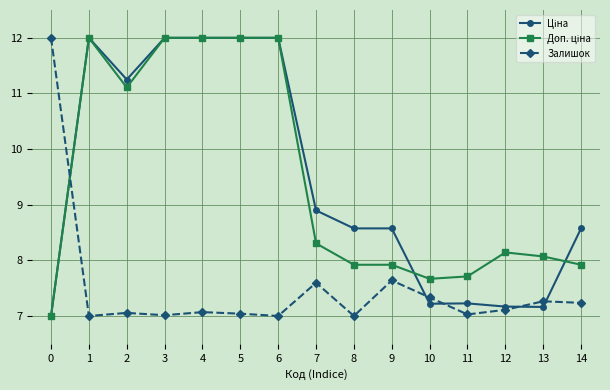

At how many categories does at least one series exceed 8?

13